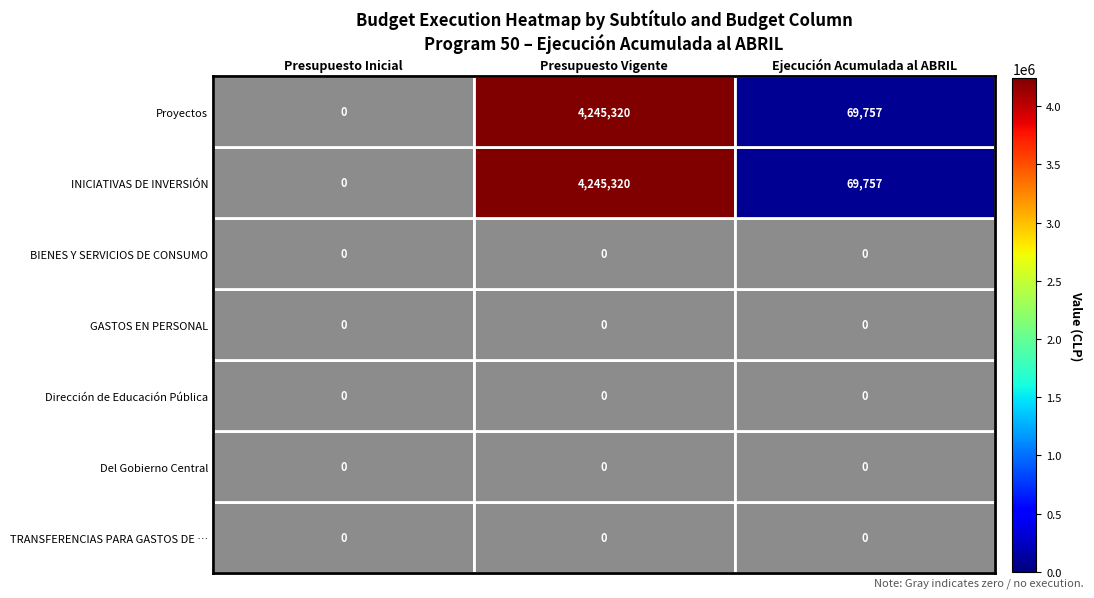

Count the number of categories in the chart.

3